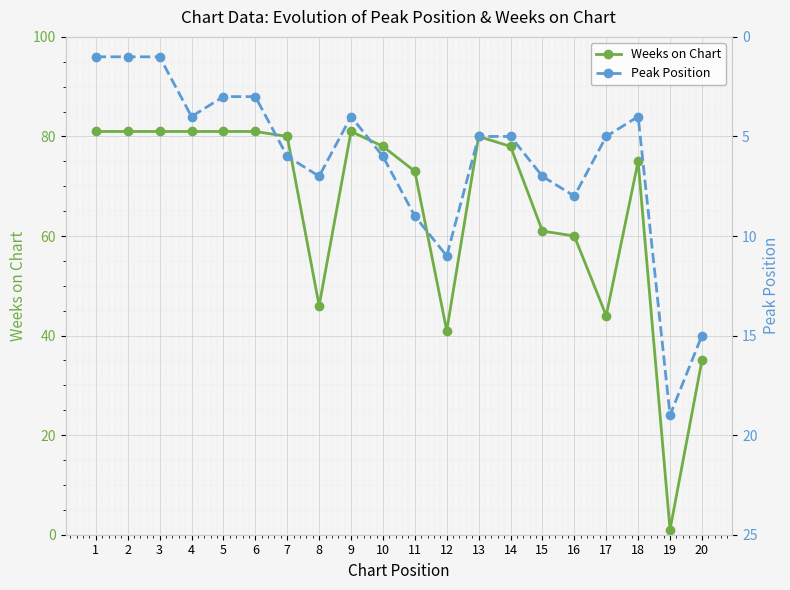

Which series ends up on top after the final intersection of Peak Position and Weeks on Chart?

Weeks on Chart